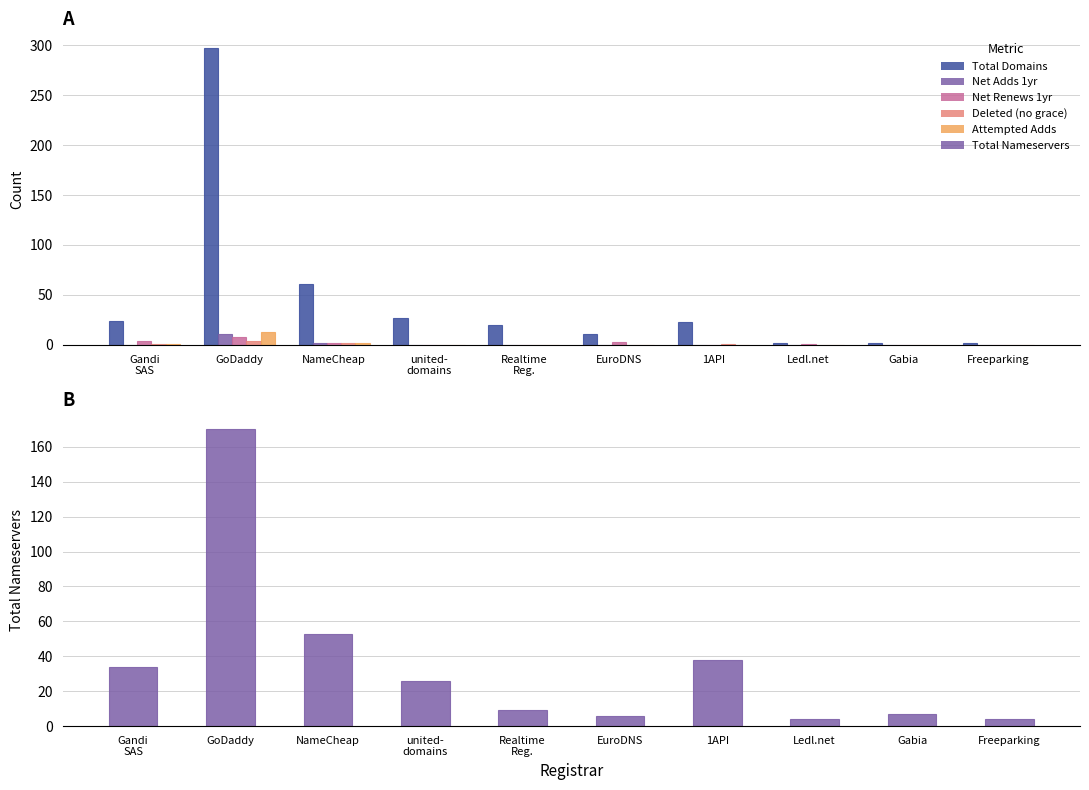

What is the highest value of the total-domains series?

297